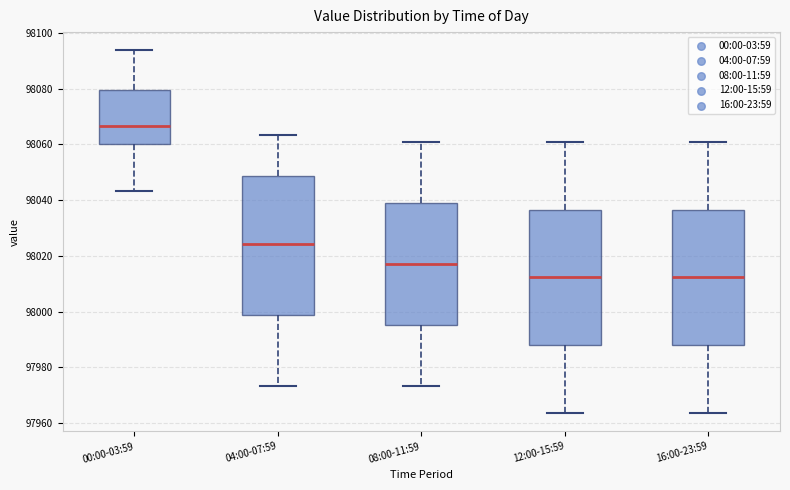

Reading left to right, transcribe this box plot: for each box, give where its median line is, the range the box spans, and where its two whiskers end, as read against the y-axis. The values are not printed on the chart, so give them approximately, as read against the axis.

00:00-03:59: median 98066, box 98060 to 98080, whiskers 98044 to 98094
04:00-07:59: median 98024, box 97998 to 98048, whiskers 97974 to 98064
08:00-11:59: median 98018, box 97996 to 98040, whiskers 97974 to 98062
12:00-15:59: median 98012, box 97988 to 98036, whiskers 97964 to 98062
16:00-23:59: median 98012, box 97988 to 98036, whiskers 97964 to 98062